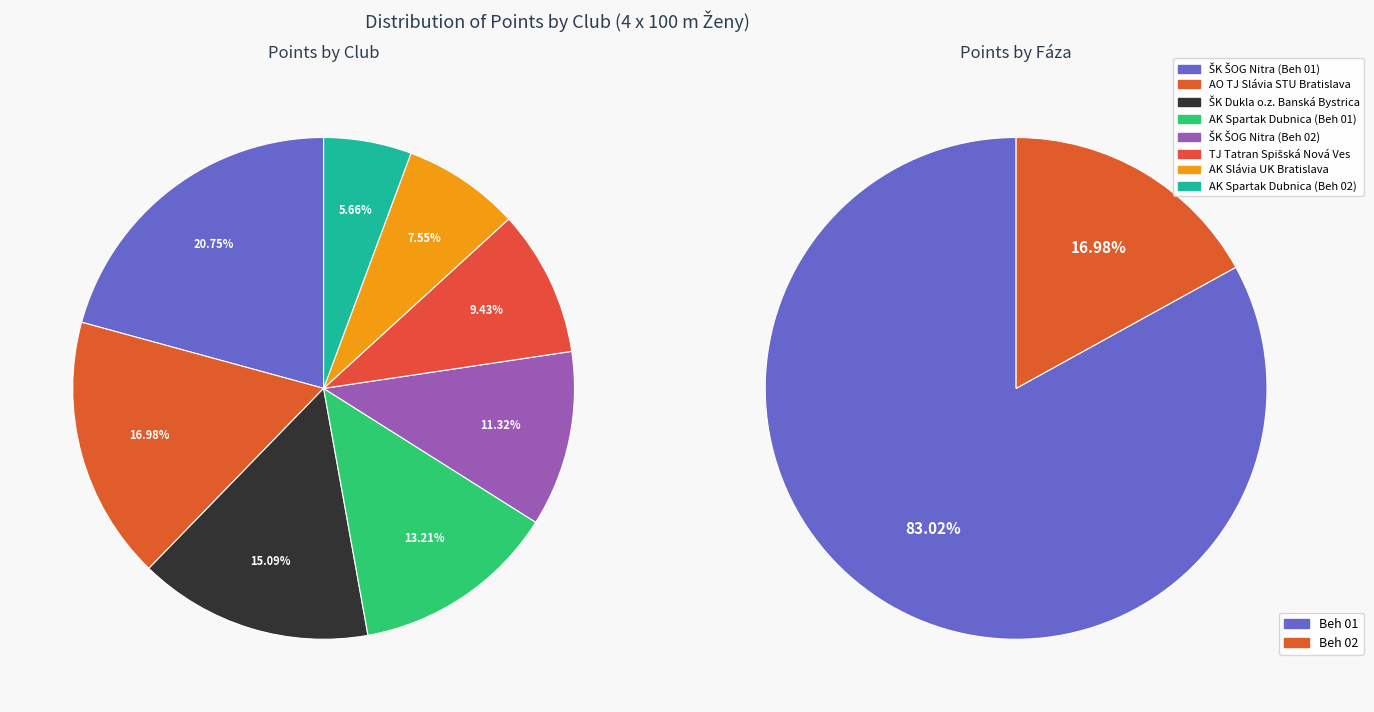

How many slices are in this pie chart?

8